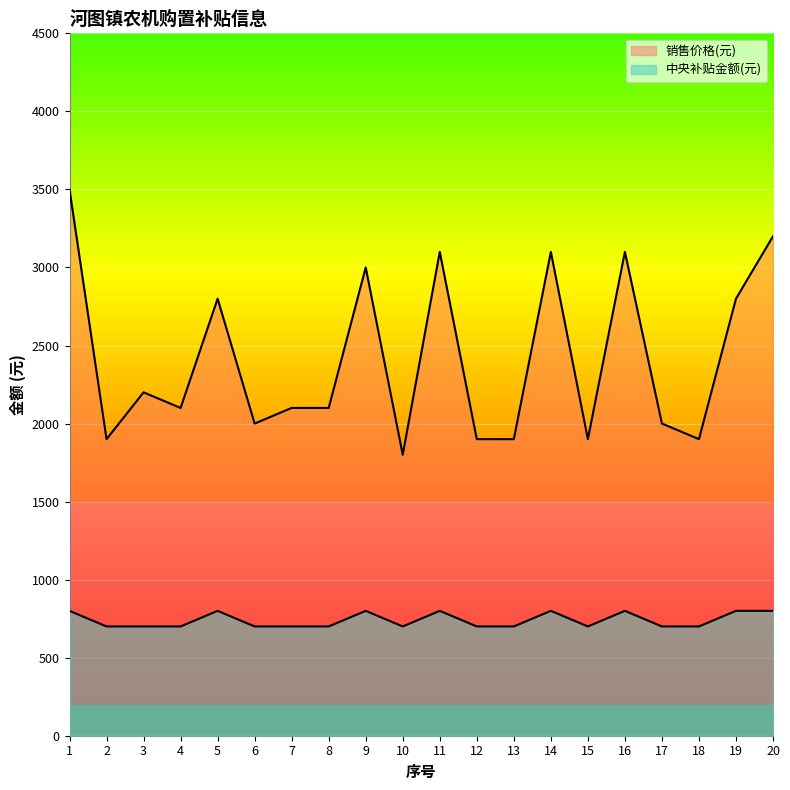

How many values in the 中央补贴金额(元) series exceed 700?

8